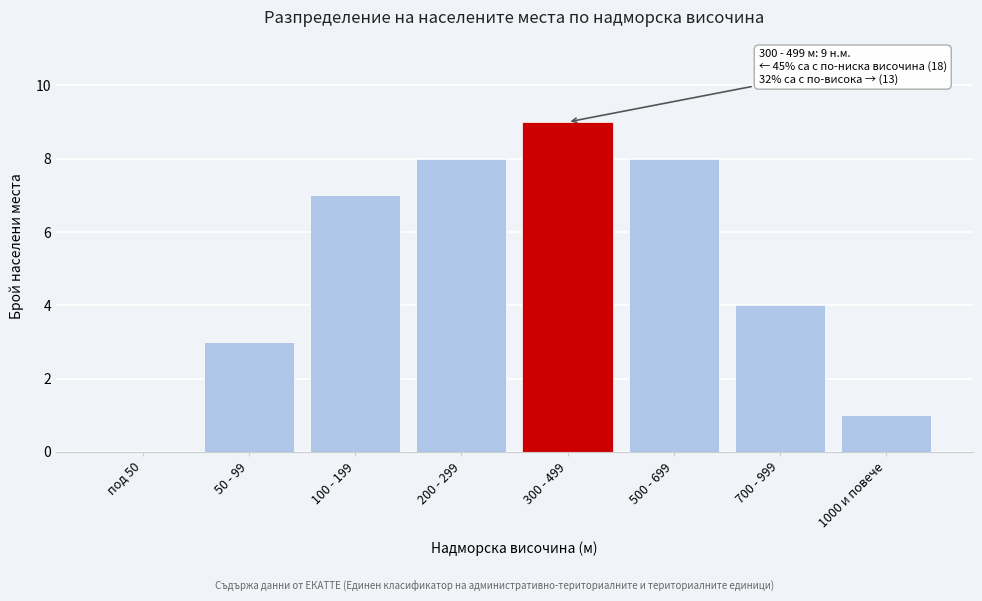

Reading left to right, extract all data points from this chart.

под 50=0	50 - 99=3	100 - 199=7	200 - 299=8	300 - 499=9	500 - 699=8	700 - 999=4	1000 и повече=1